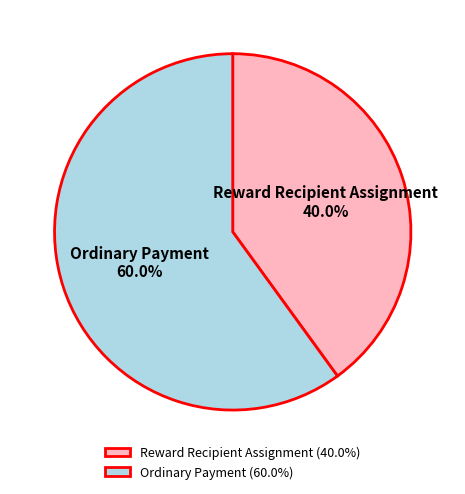

To the nearest percent, what is the average slice percentage?

50%